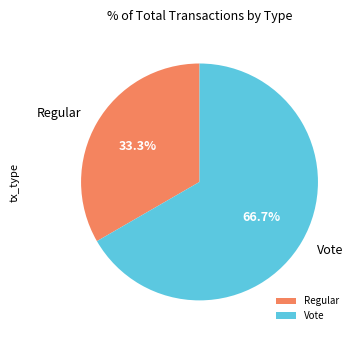

To the nearest percent, what is the difference between the Regular and Vote slice percentages?

33%